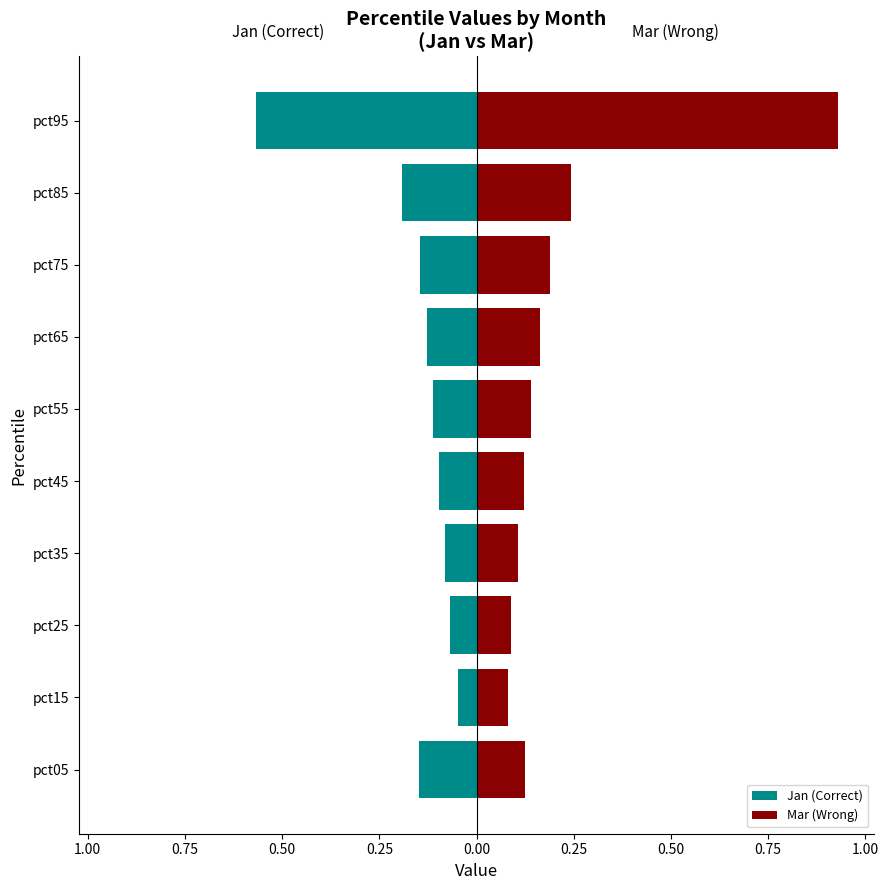

True or false: Jan (Correct) has a value of -0.1 at pct35.

False